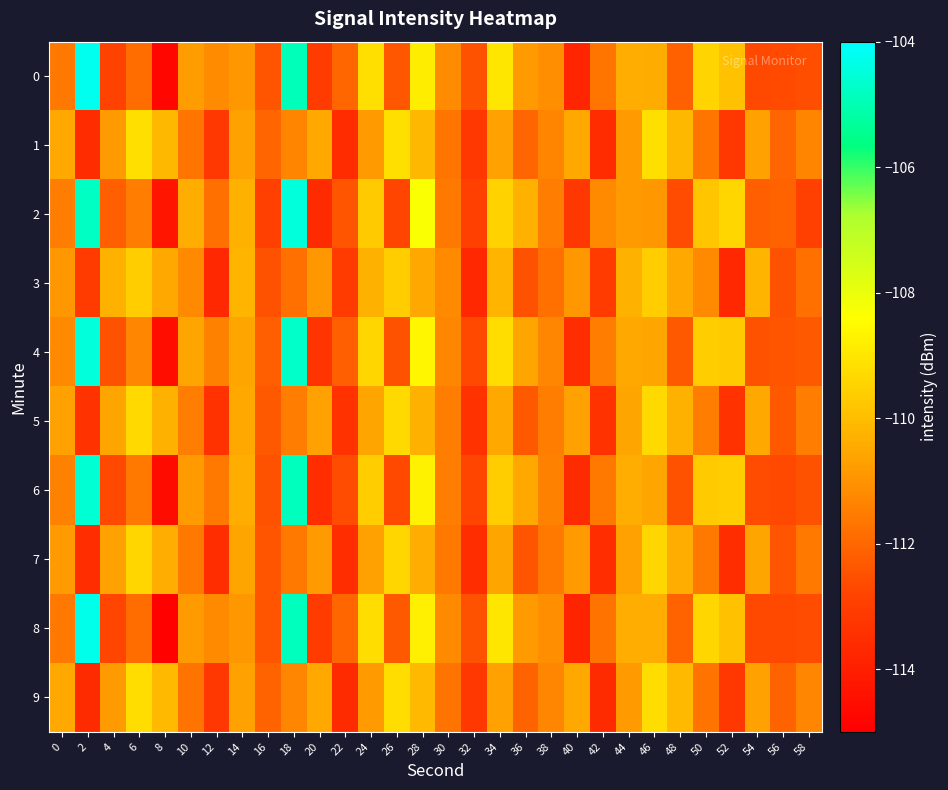

Between 18 and 36, which series saw the biggest shift?

4